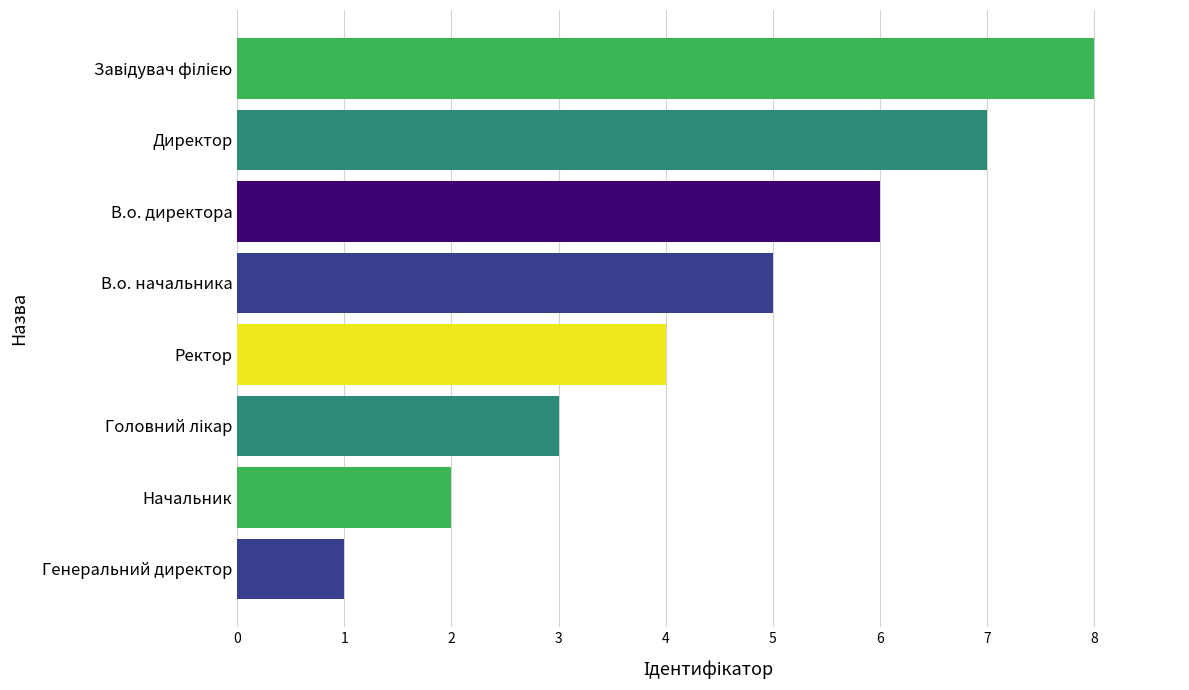

What is the difference between the maximum and minimum values?

7